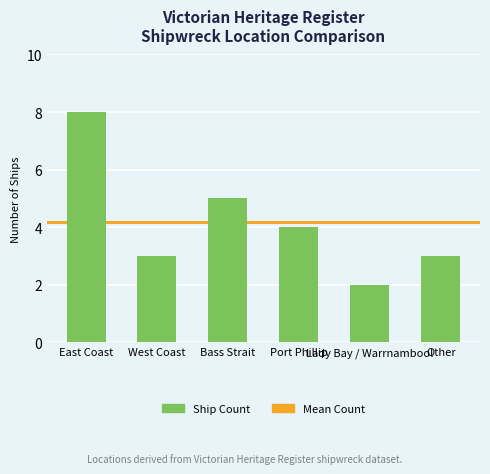

How many series are shown in this chart?

1